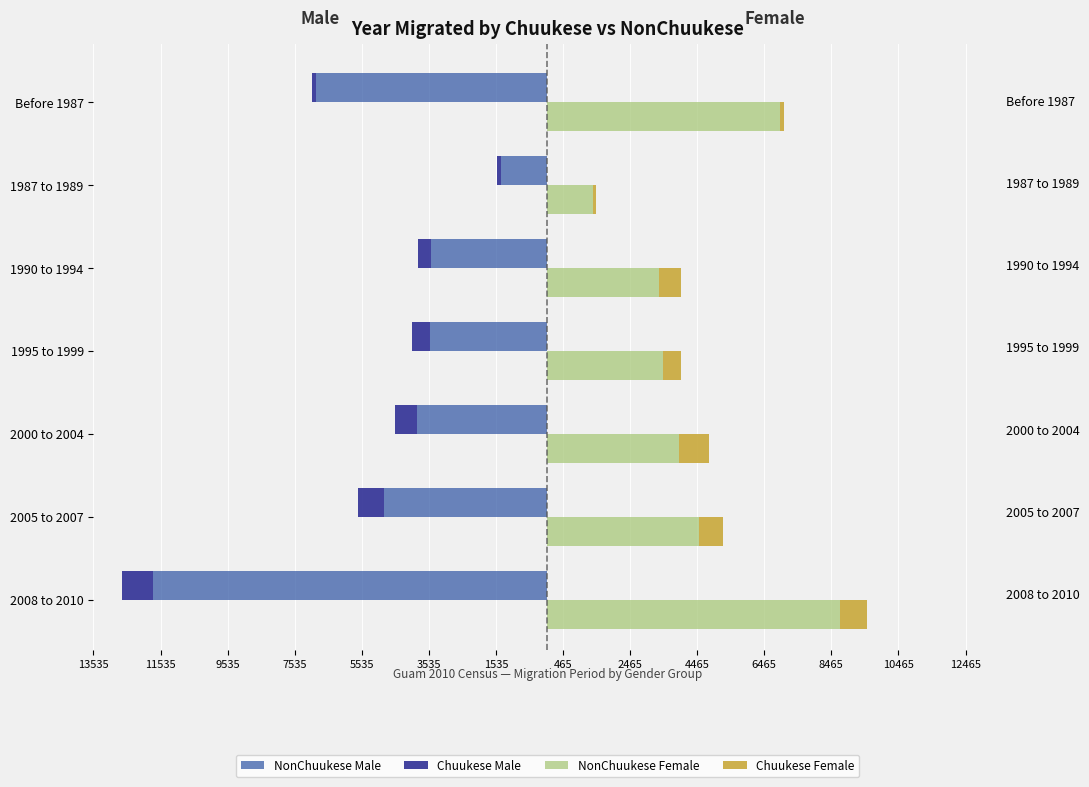

What is the greatest value displayed?

8720